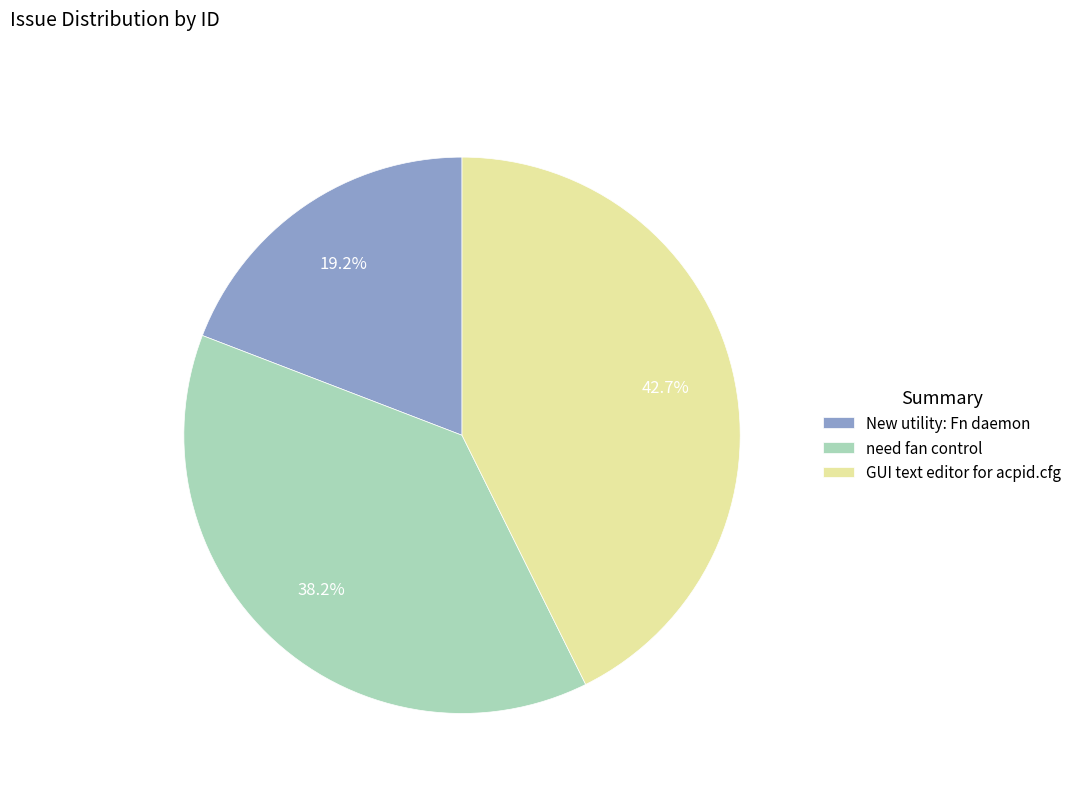

Count the number of slices in the pie.

3